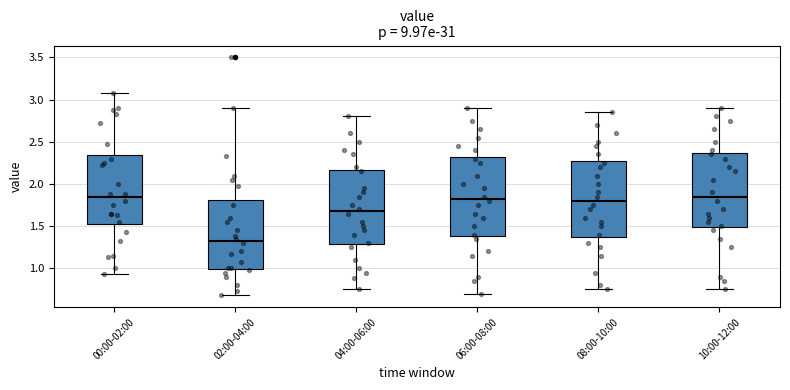

Where is the upper edge of the box for 00:00-02:00 on the y-axis? The values are not printed on the chart, so give them approximately, as read against the axis.

2.35